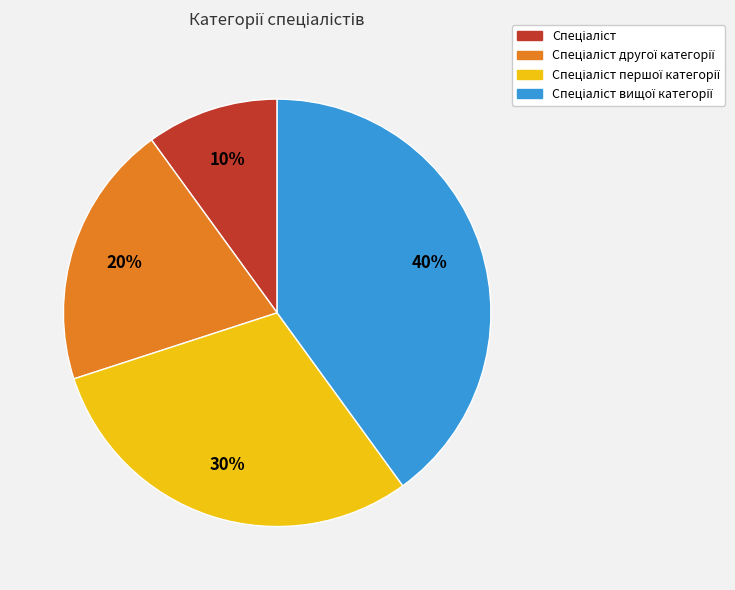

To the nearest percent, what is the average slice percentage?

25%